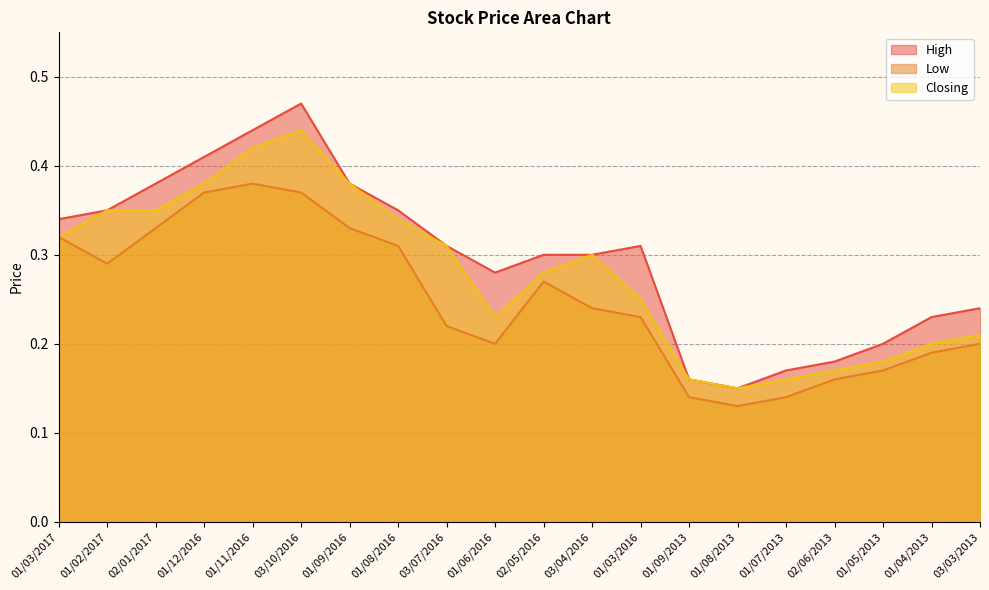

What is the lowest value of the High series?

0.1